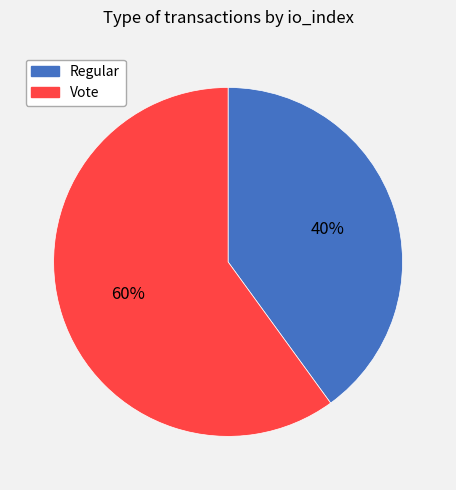

What is the ratio of the value at Vote to the value at Regular?

1.5